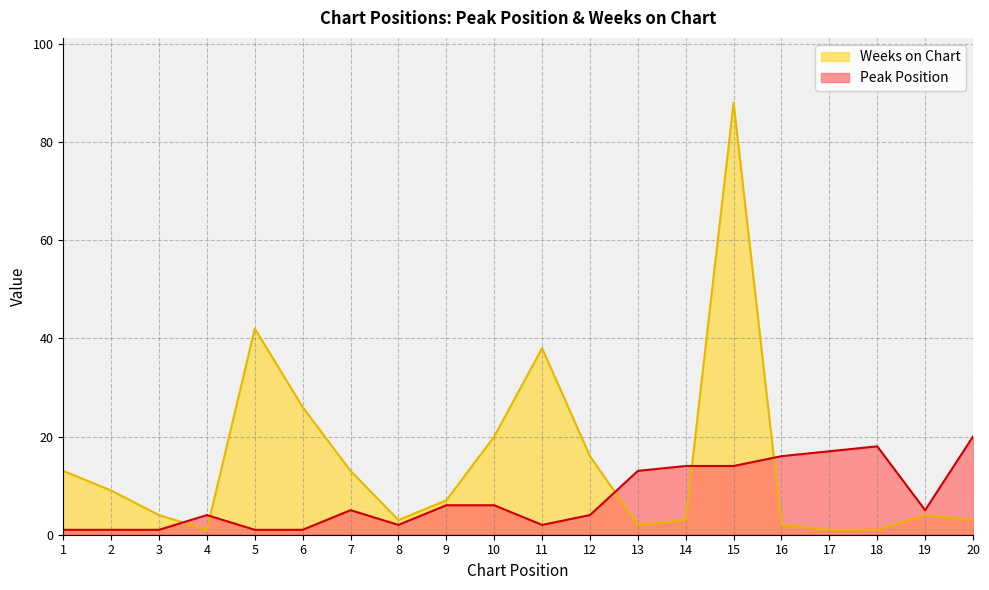

Which series ends up on top after the final intersection of Peak Position and Weeks on Chart?

Peak Position